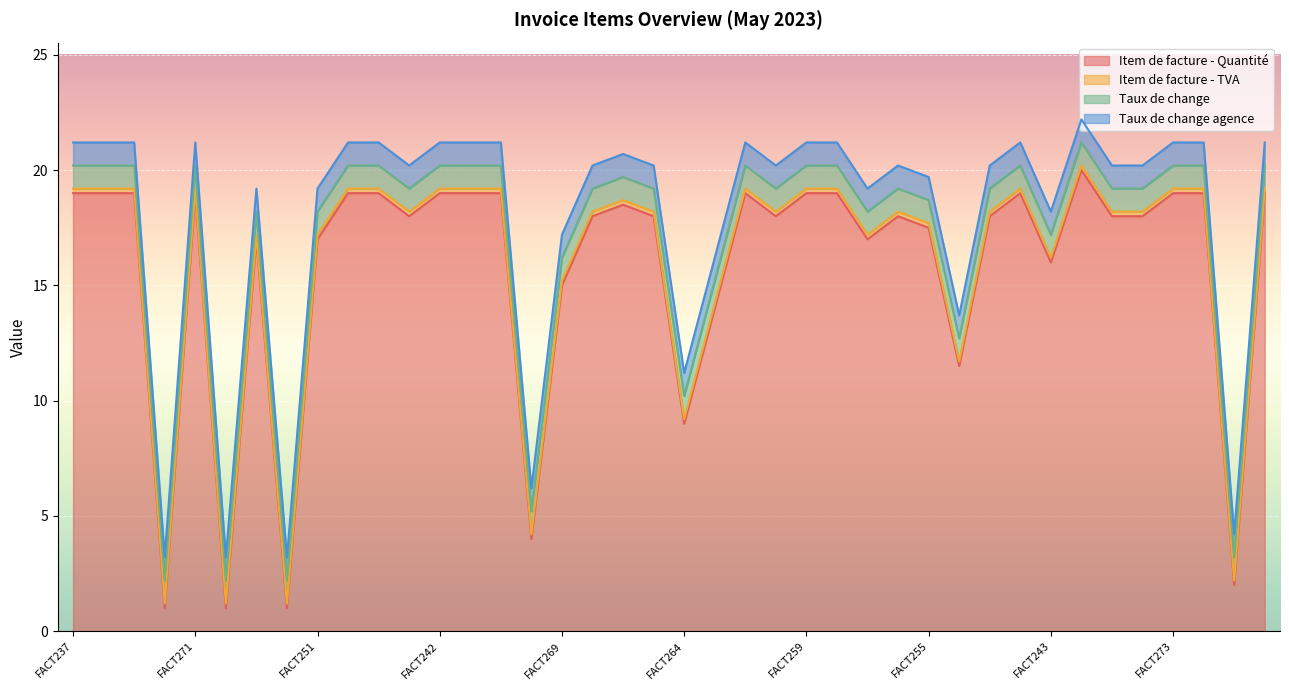

What value does the Taux de change series have at FACT243?

1.0